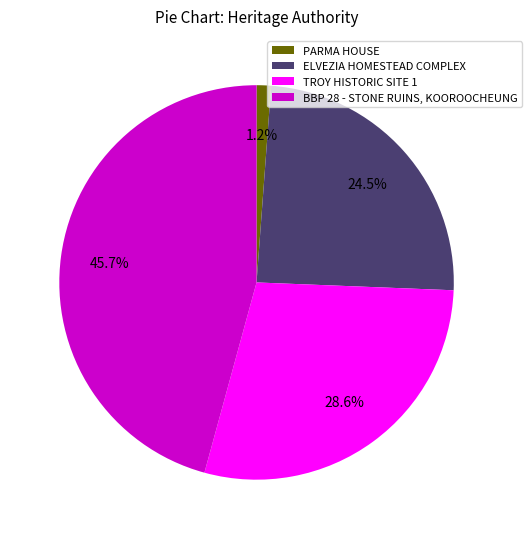

What portion of the pie excludes ELVEZIA HOMESTEAD COMPLEX?

75.5%